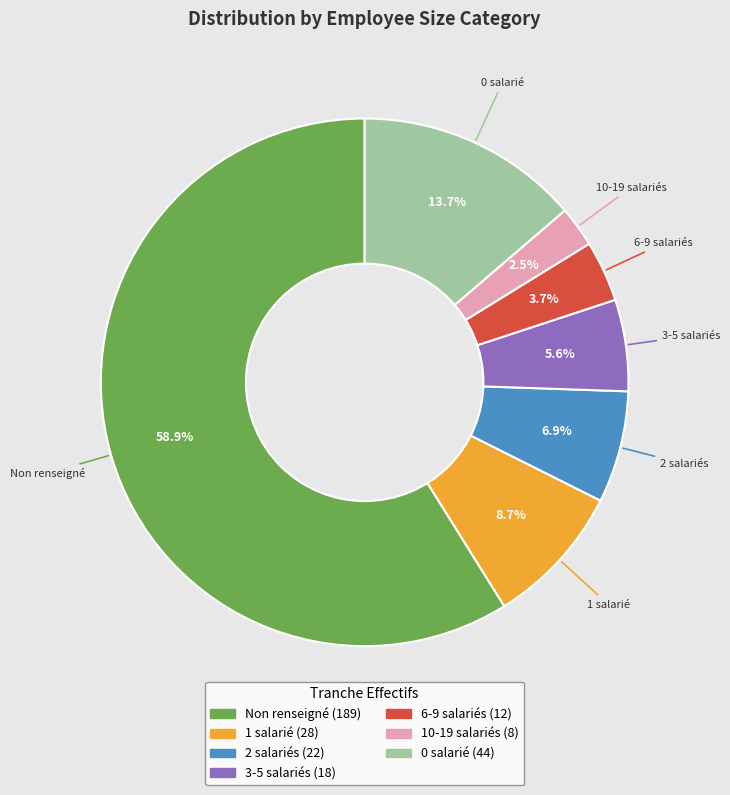

Is there any slice that represents more than half of the pie?

Yes